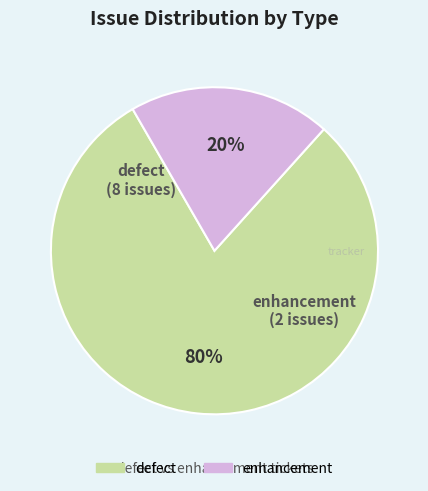

To the nearest percent, what is the difference between the largest and smallest slice percentages?

60%